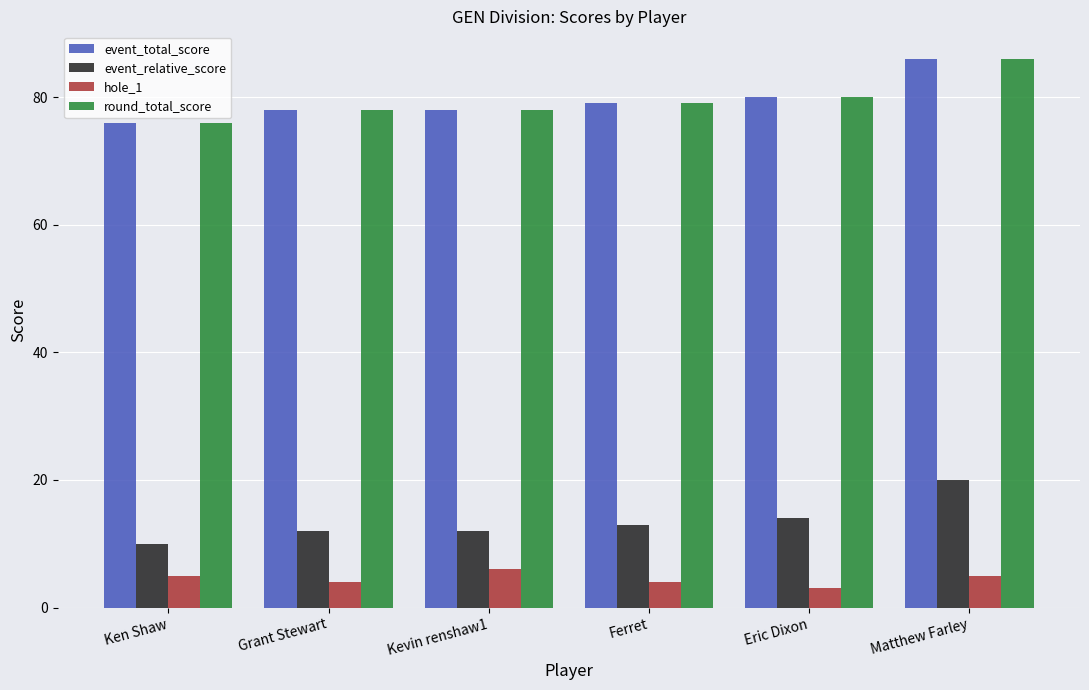

What are all the series names shown in the legend?

event_total_score, event_relative_score, hole_1, round_total_score